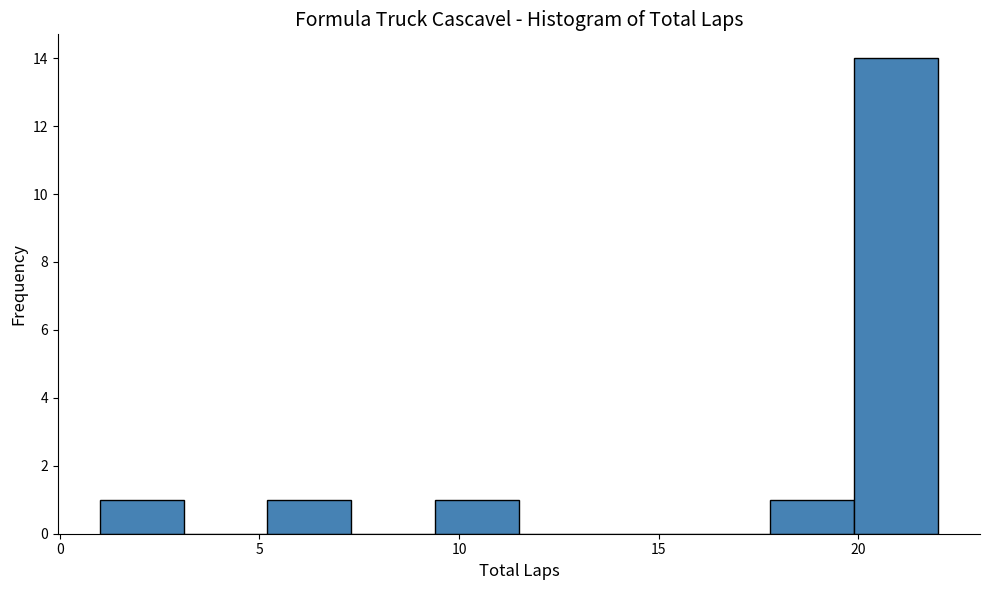

Reading left to right, list every bar in this chart as the range it spans on the x-axis followed by its height. Neither the bar edges nor the heights are printed on the chart, so give them approximately, as read against the axes.

1.0 to 3.1: 1
3.1 to 5.2: 0
5.2 to 7.3: 1
7.3 to 9.4: 0
9.4 to 11.5: 1
11.5 to 13.6: 0
13.6 to 15.7: 0
15.7 to 17.8: 0
17.8 to 19.9: 1
19.9 to 22.0: 14